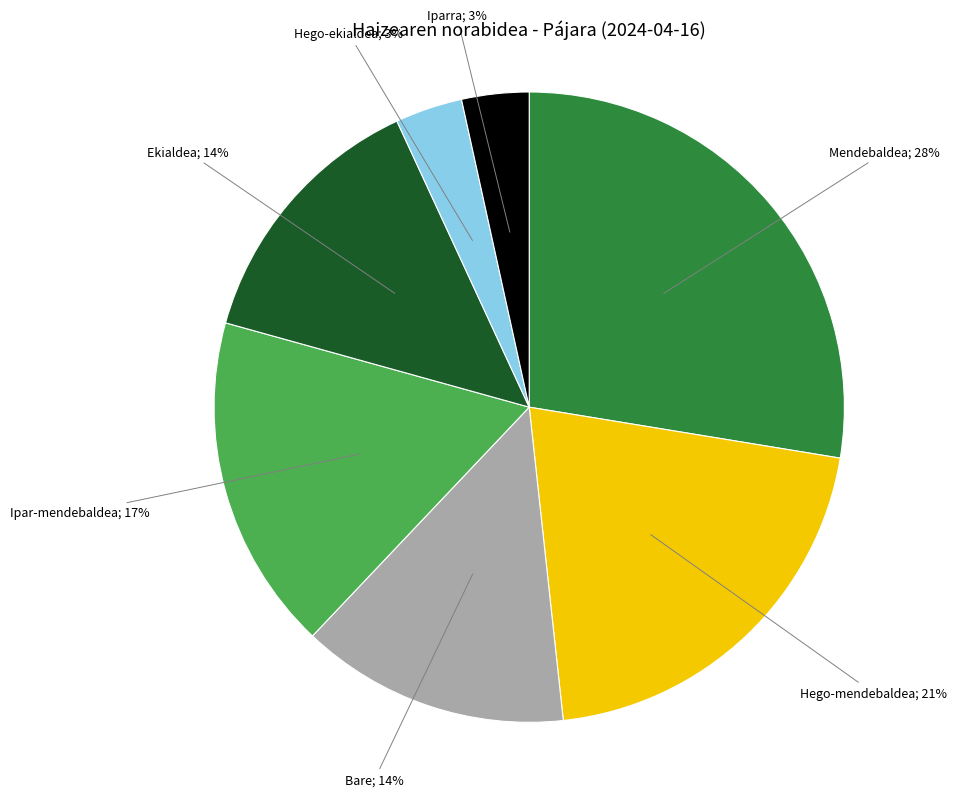

Does any single category account for the majority?

No